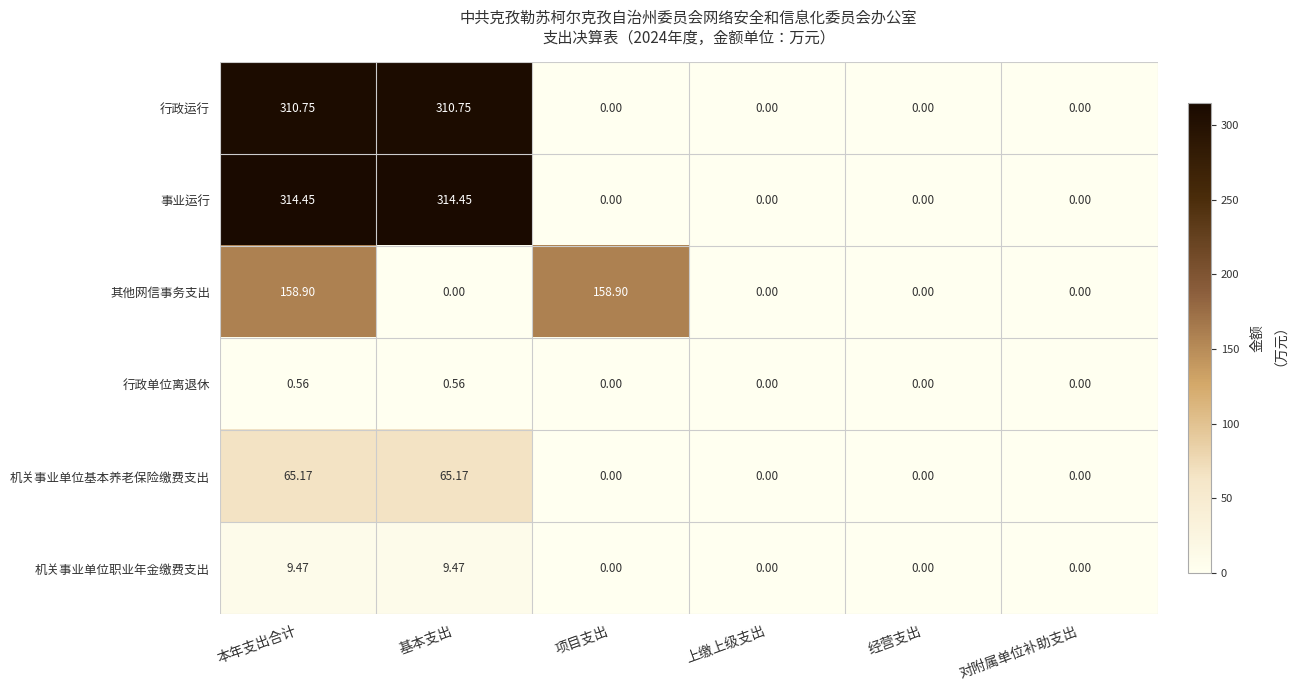

Which series has the largest range (max minus min)?

事业运行